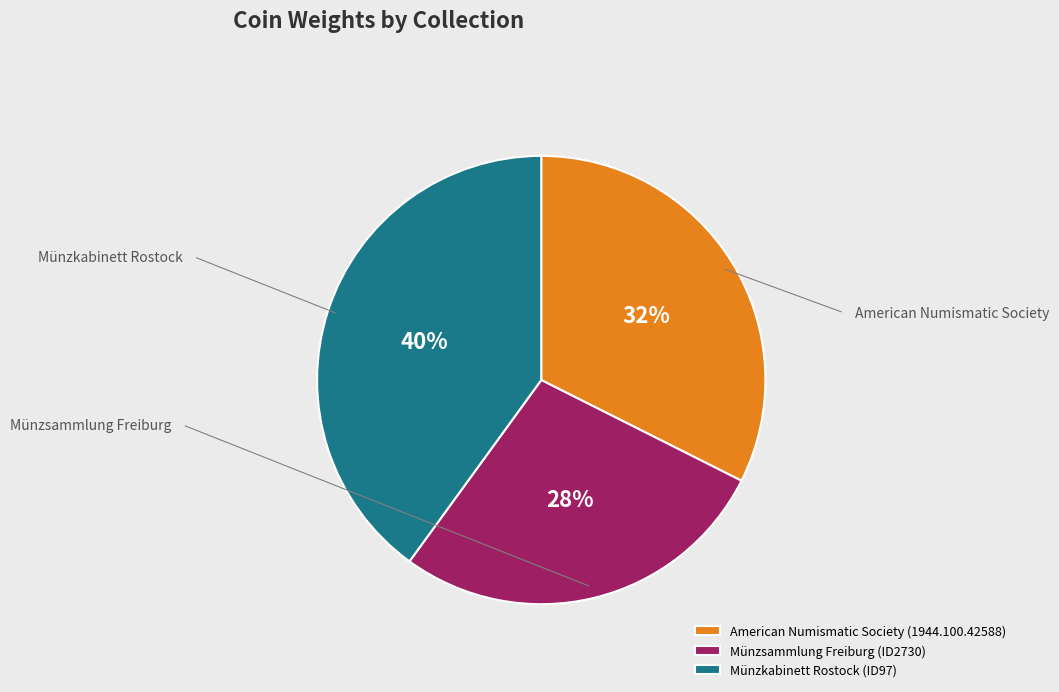

Combined, do Münzsammlung Freiburg (ID2730) and Münzkabinett Rostock (ID97) account for over 50%?

Yes